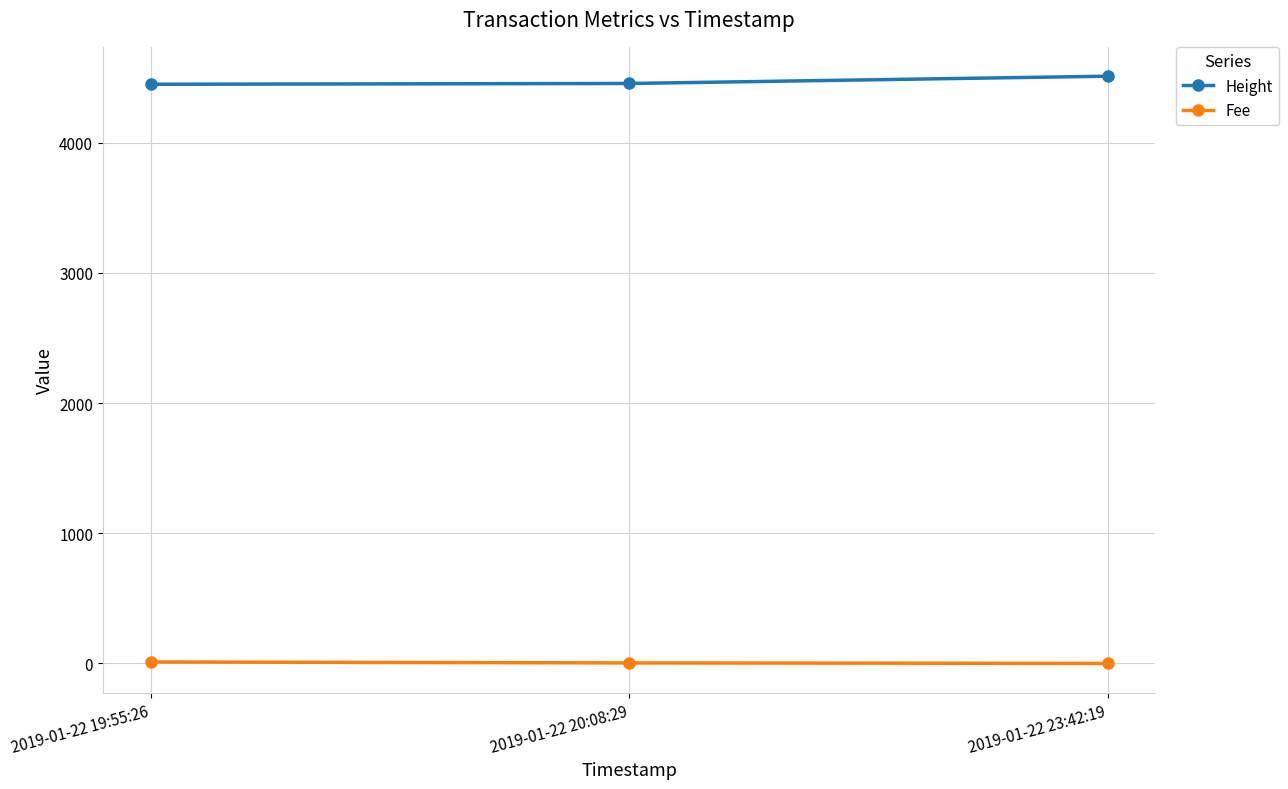

What is the greatest value displayed?

4511.0